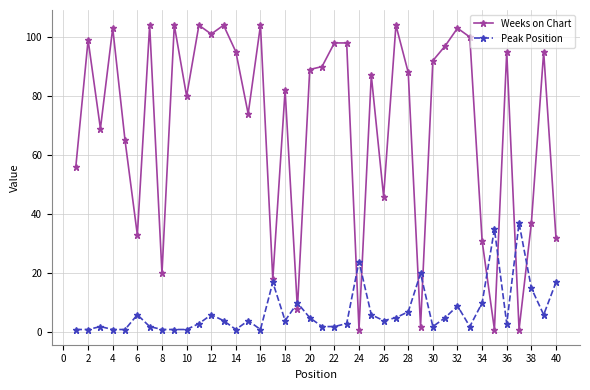

How many lines are shown in the chart?

2